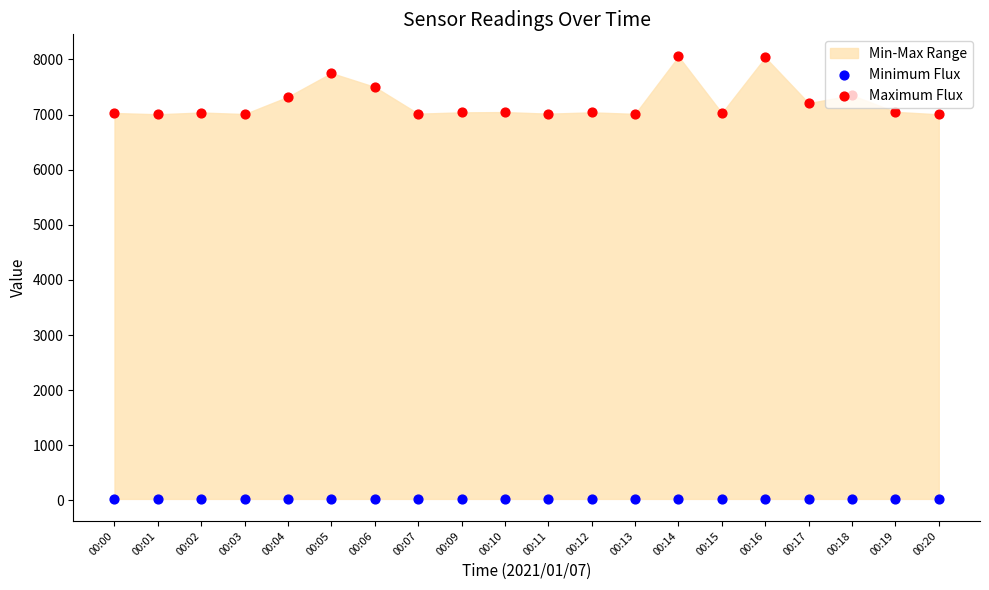

Which series reaches the maximum Y coordinate?

Maximum Flux